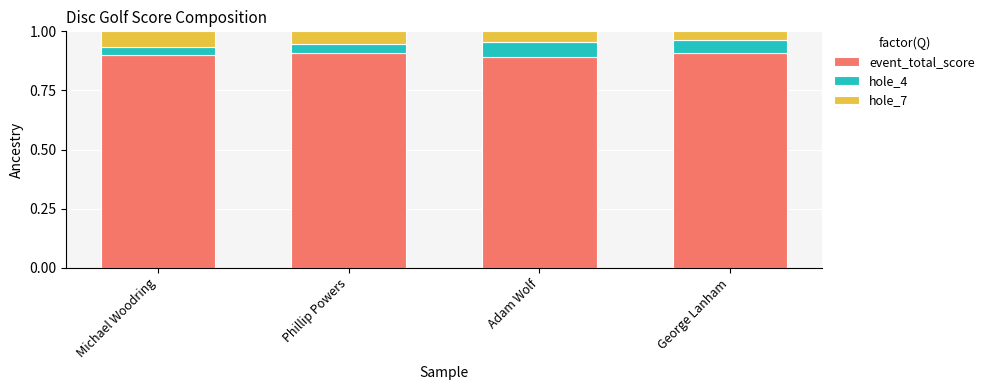

What are all the series names shown in the legend?

event_total_score, hole_4, hole_7